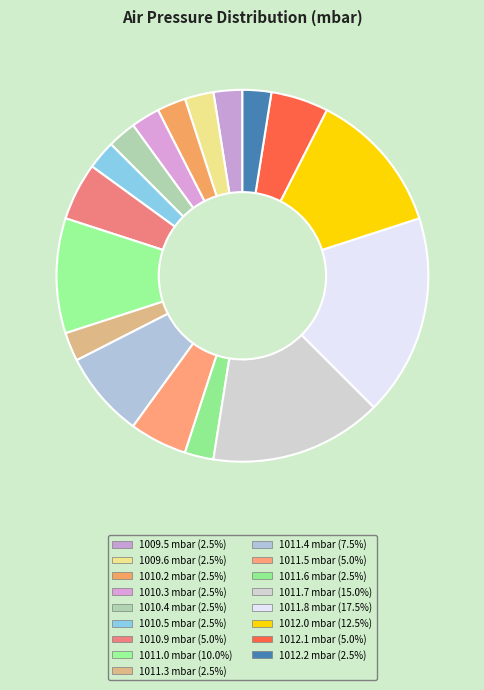

What is the smallest slice in the pie chart?

1009.5